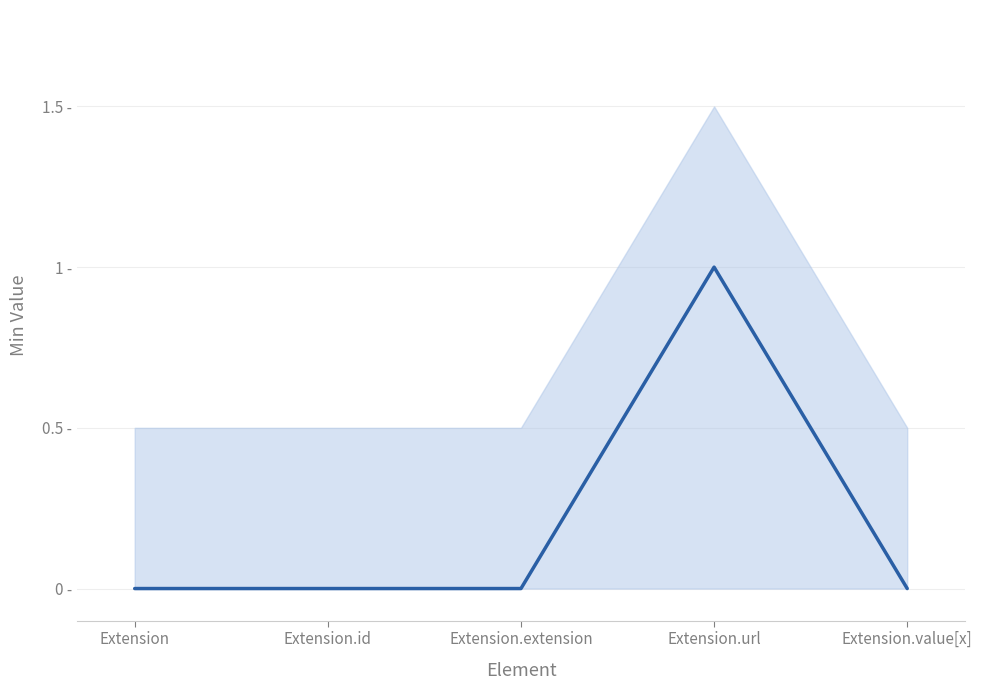

What is the sum of all values?

1